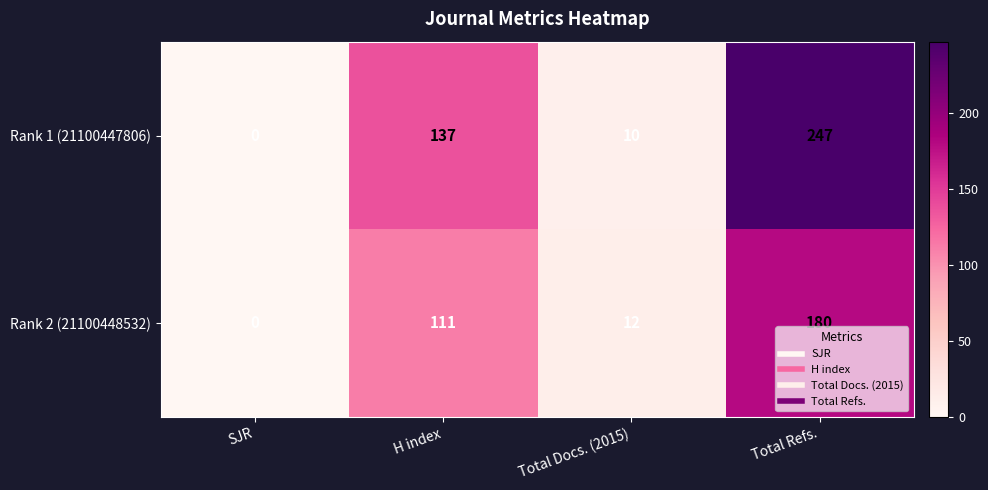

Reading left to right, list all the values displayed in this chart.

Rank 1 (21100447806): SJR=0	H index=137	Total Docs. (2015)=10	Total Refs.=247
Rank 2 (21100448532): SJR=0	H index=111	Total Docs. (2015)=12	Total Refs.=180